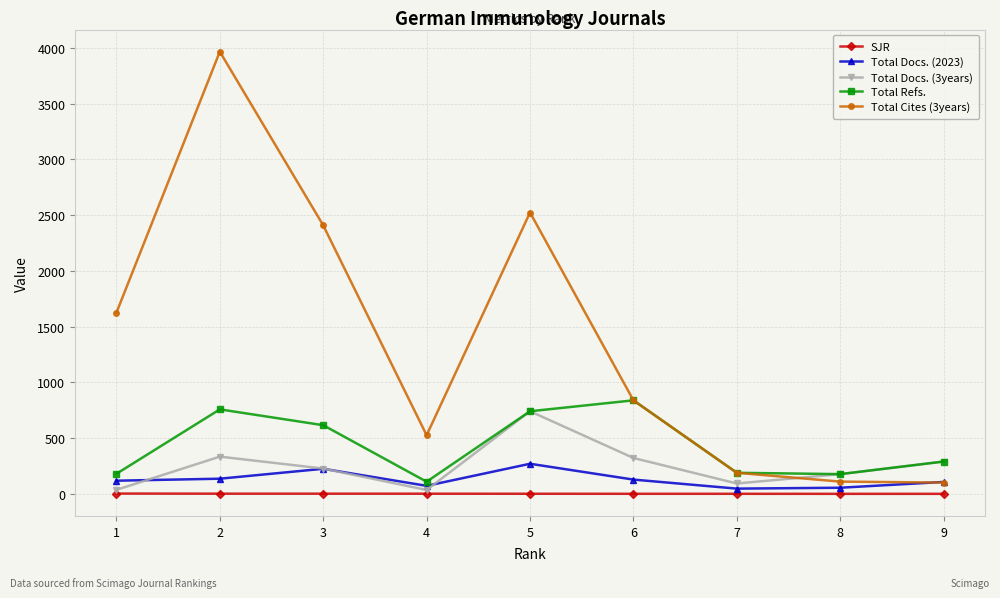

Which series has the widest spread of values?

Total Cites (3years)